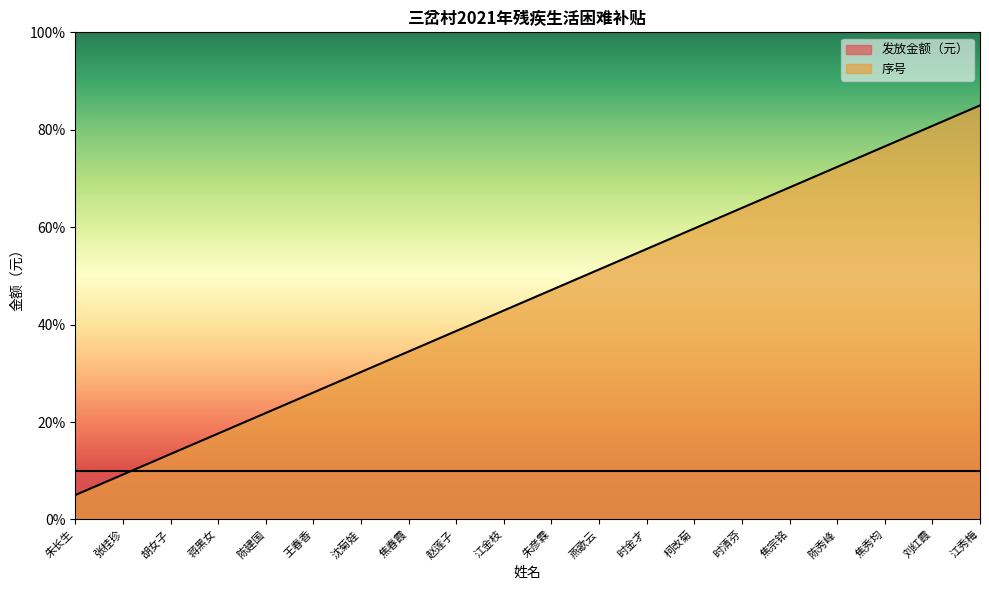

What is the maximum value shown in the chart?

85.0